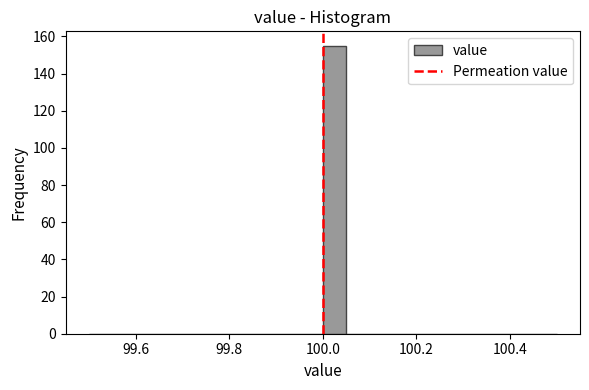

Around what value on the x-axis is the tallest bar? Give the approximate position of its centre, as read against the axis.

100.02